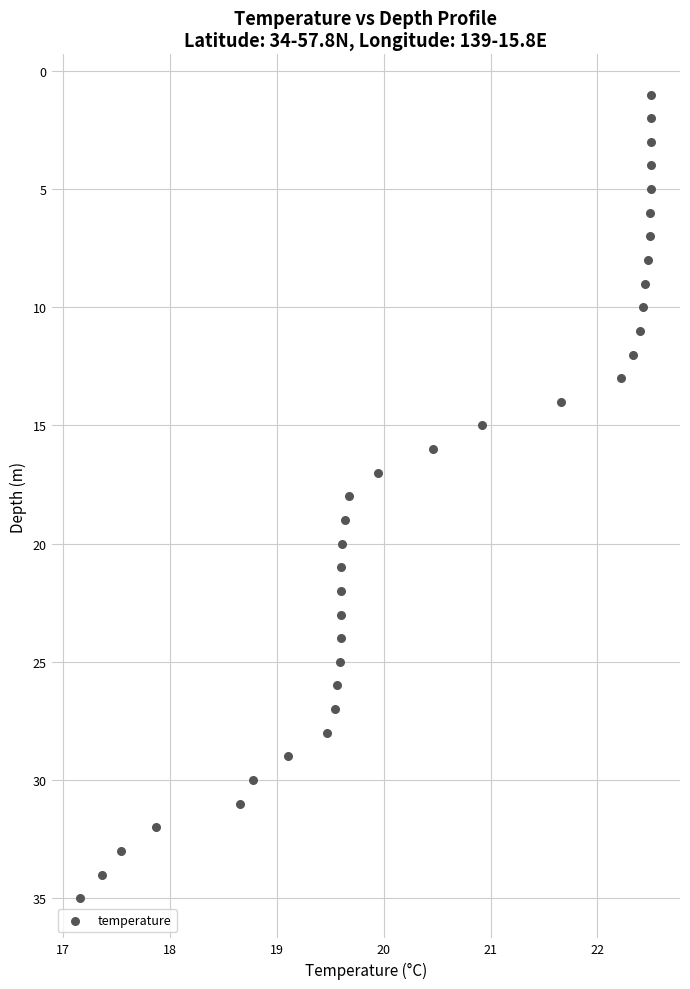

What is the range of Y values (max minus min)?

34